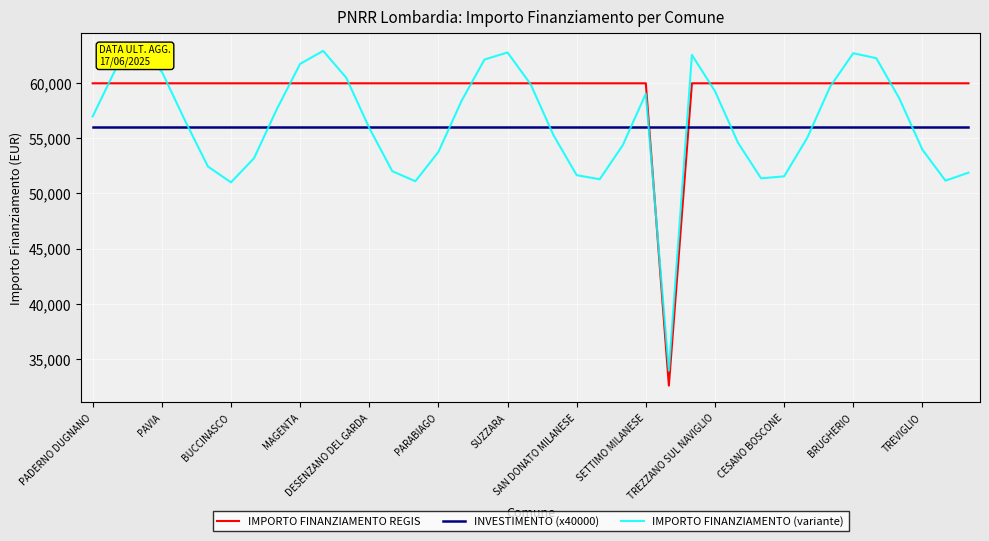

List the series in order of their peak value, lowest first.

INVESTIMENTO (x40000), IMPORTO FINANZIAMENTO REGIS, IMPORTO FINANZIAMENTO (variante)